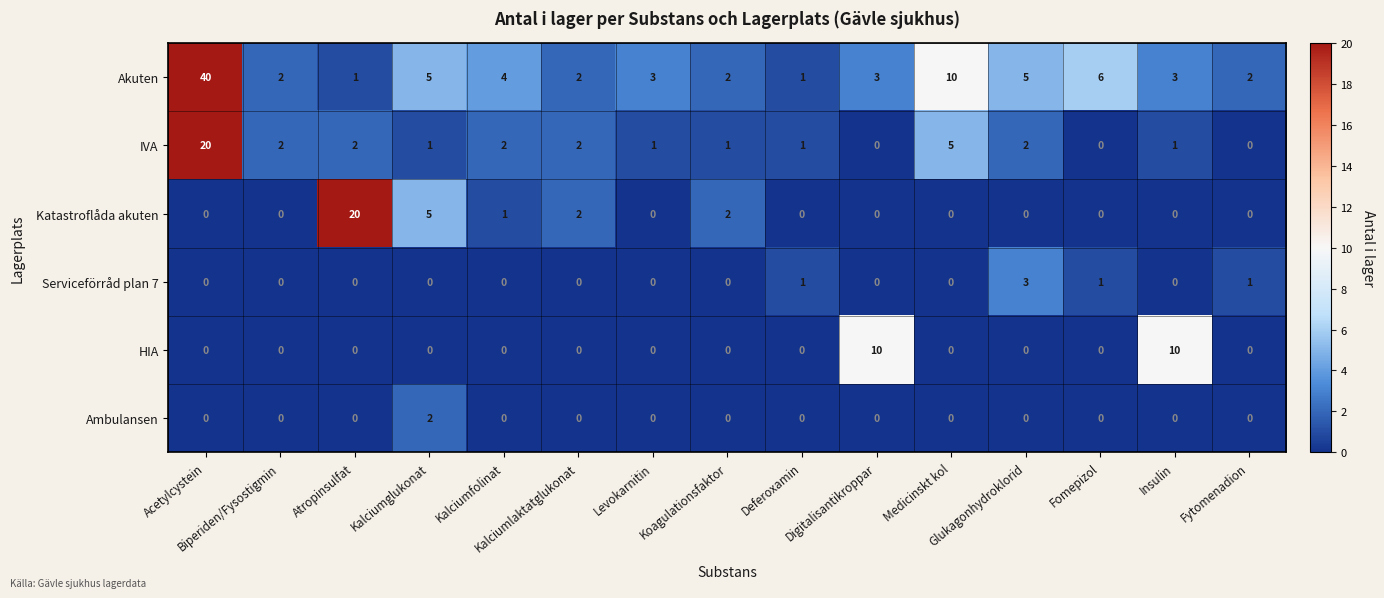

Which series has the largest total across all categories?

Akuten